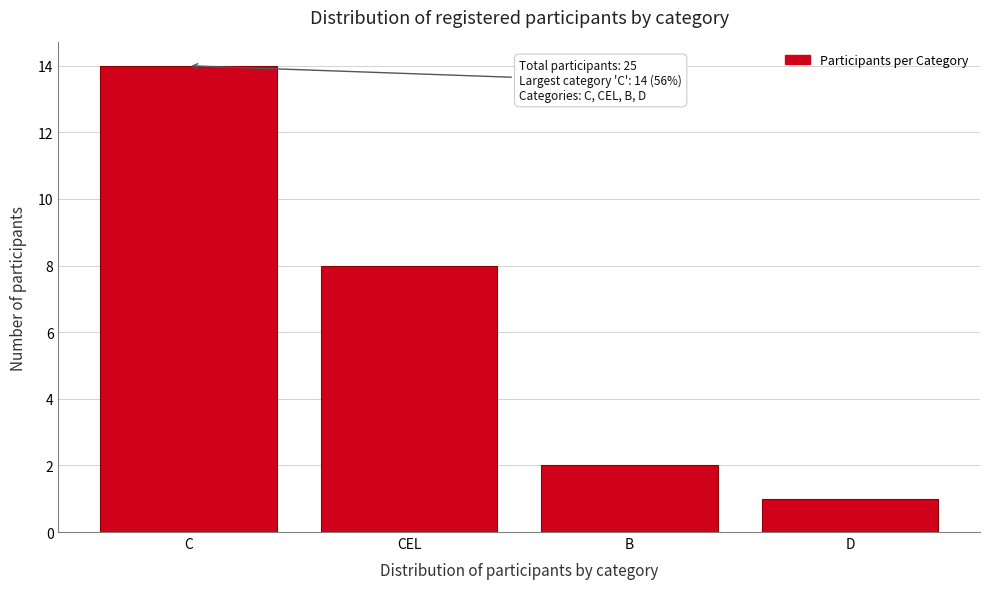

Reading left to right, extract all data points from this chart.

C=14	CEL=8	B=2	D=1